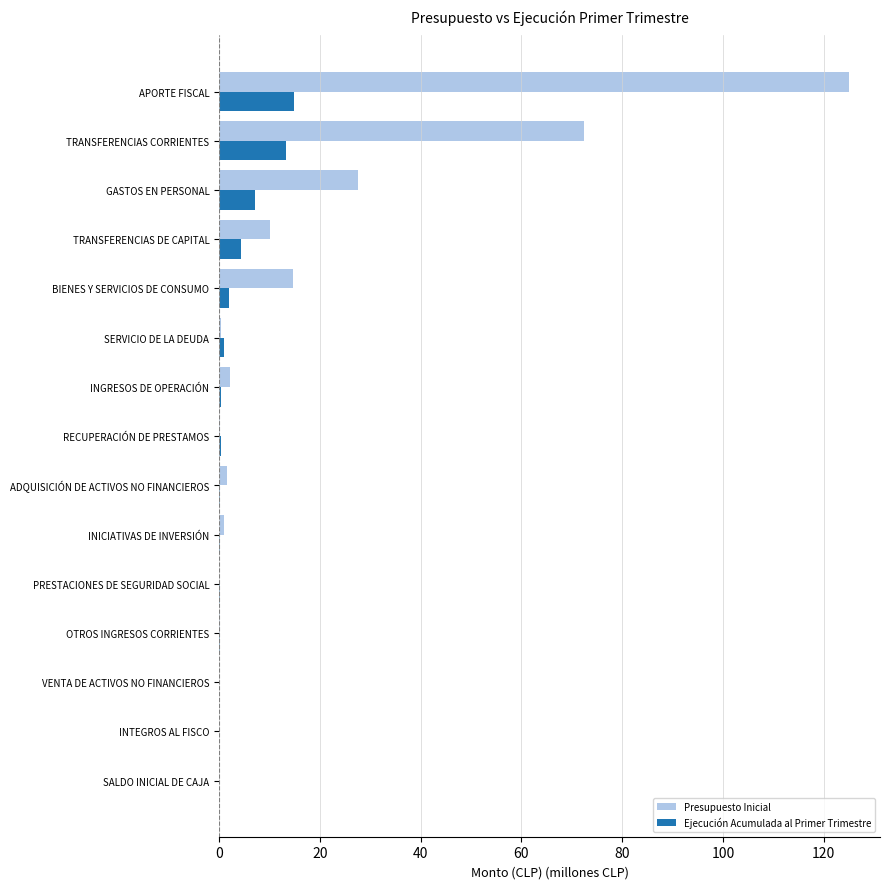

The value of Ejecución Acumulada al Primer Trimestre at VENTA DE ACTIVOS NO FINANCIEROS is 0.0. True or false?

True